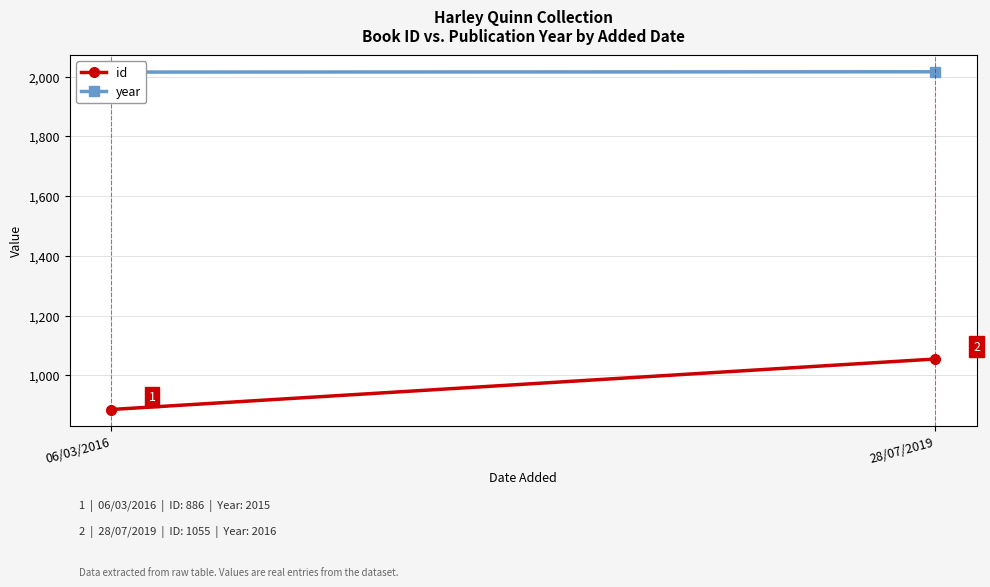

Where is year nearest to the value 2015?

06/03/2016